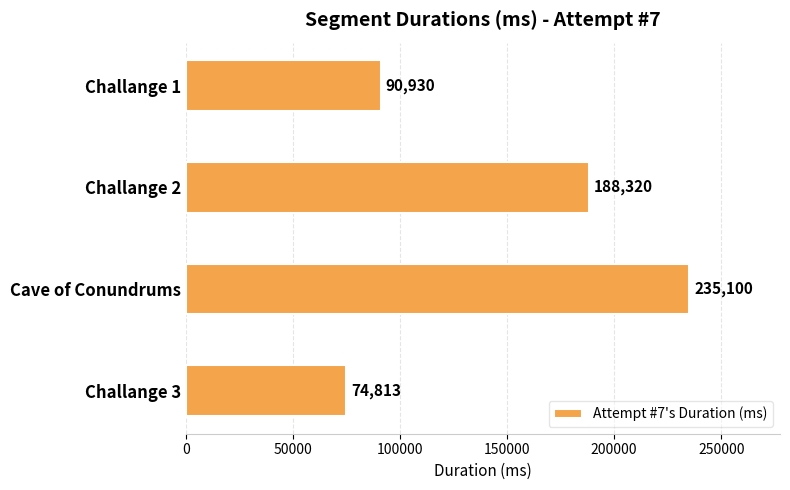

What is the difference between the second highest and second lowest values?

97390